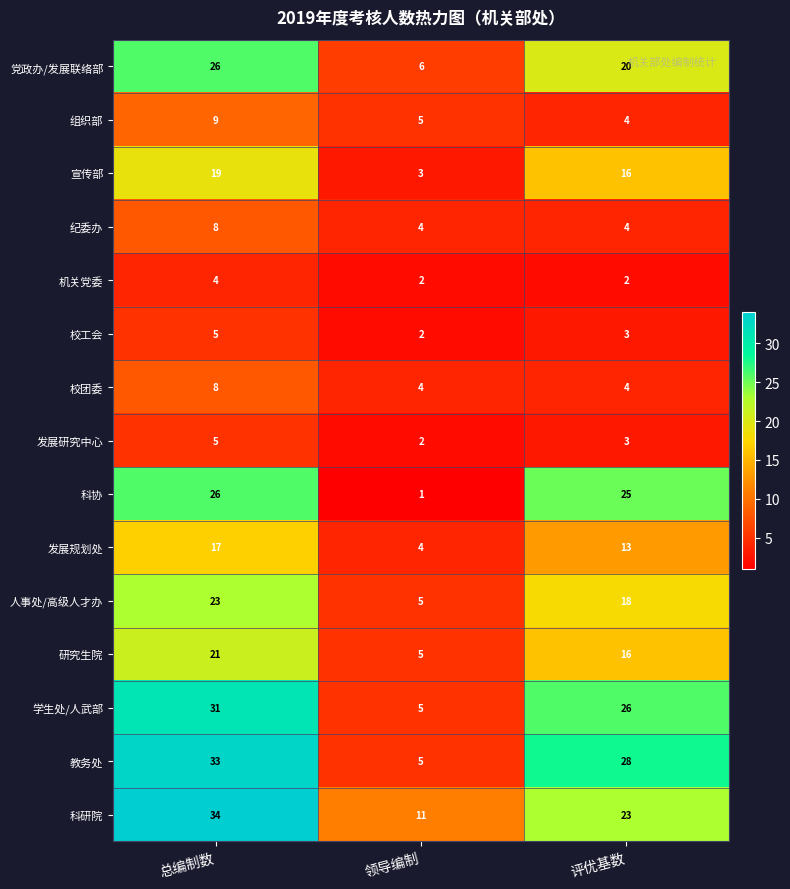

Which label corresponds to the smallest value in the chart?

领导编制